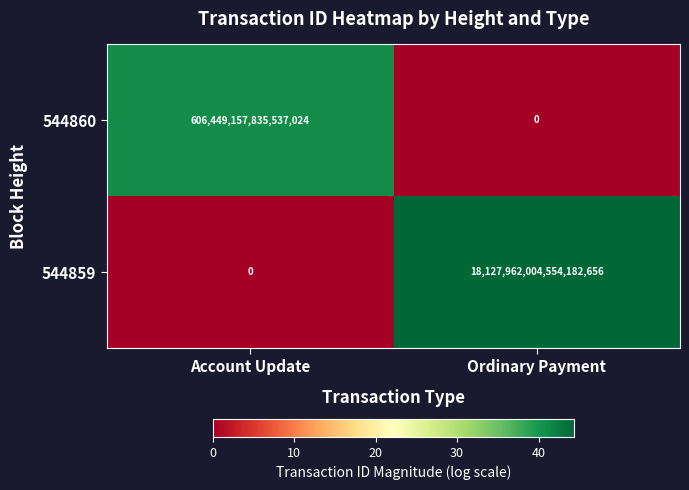

Which series has the widest spread of values?

544859